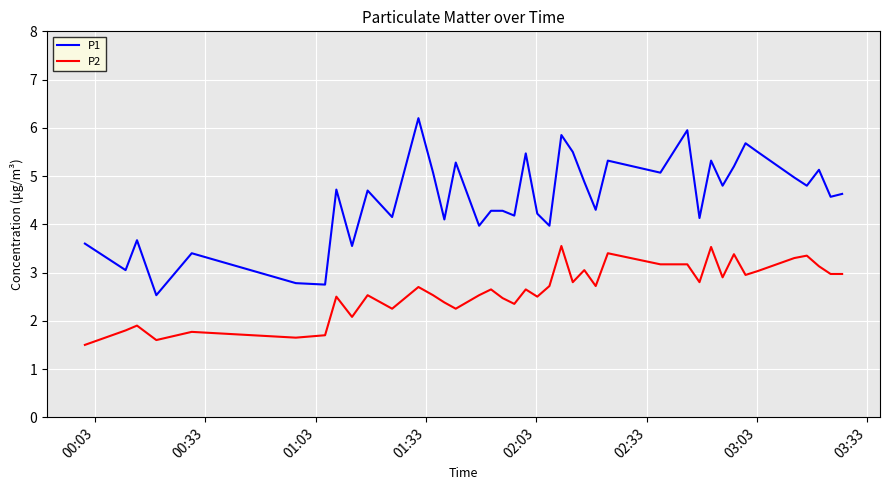

What is the minimum value for P1?

2.5